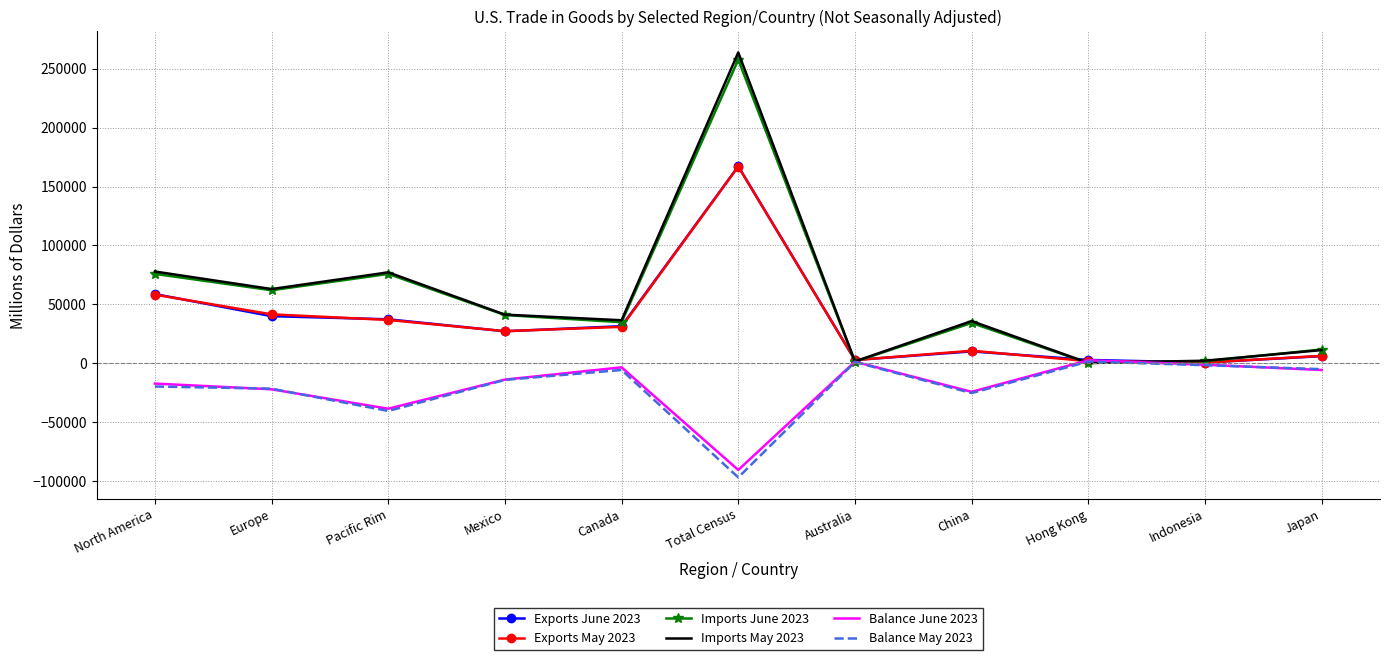

Is the value of Exports May 2023 at Canada greater than the value of Imports May 2023 at Mexico?

No